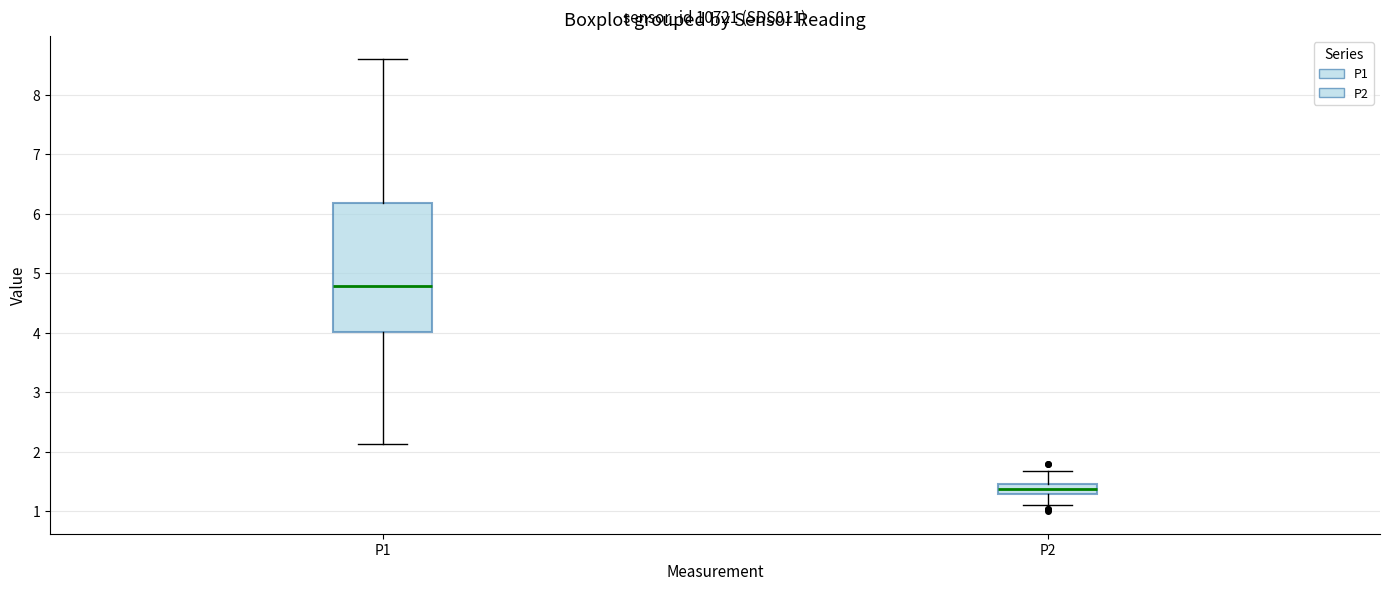

Reading left to right, transcribe this box plot: for each box, give where its median line is, the range the box spans, and where its two whiskers end, as read against the y-axis. The values are not printed on the chart, so give them approximately, as read against the axis.

P1: median 4.8, box 4.0 to 6.2, whiskers 2.1 to 8.6
P2: median 1.4 (inside the box), box 1.3 to 1.4, whiskers 1.1 to 1.7